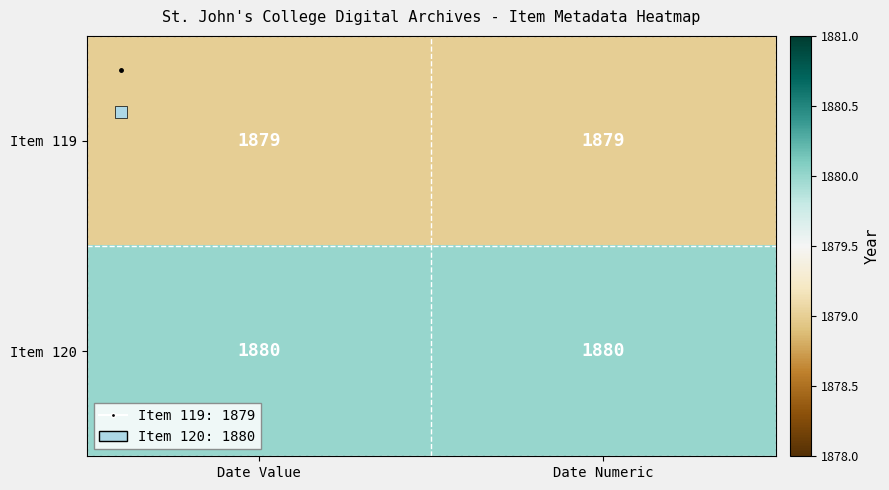

Rank the series by their average value, from highest to lowest.

Item 120, Item 119